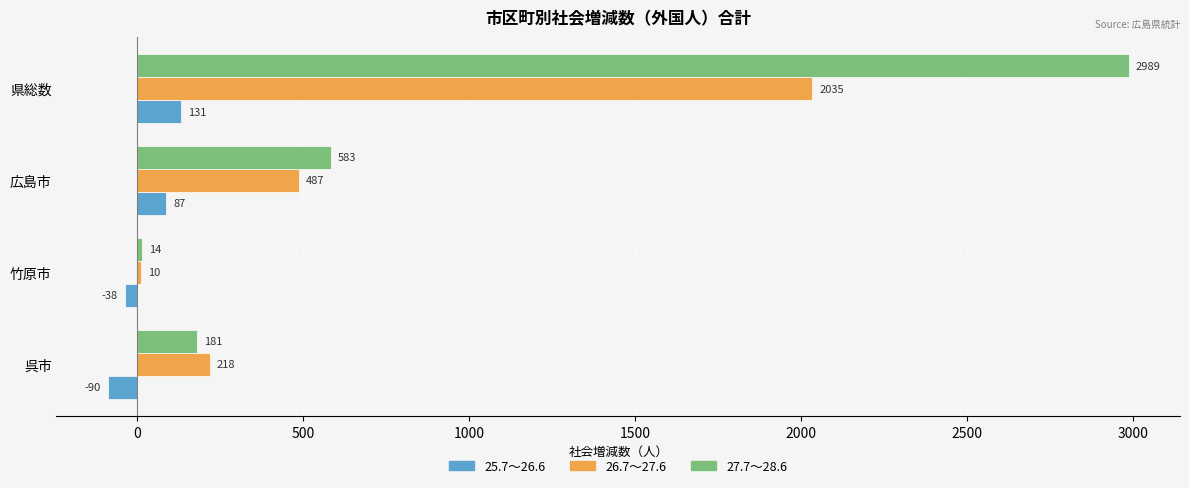

Which series has the largest total across all categories?

27.7～28.6